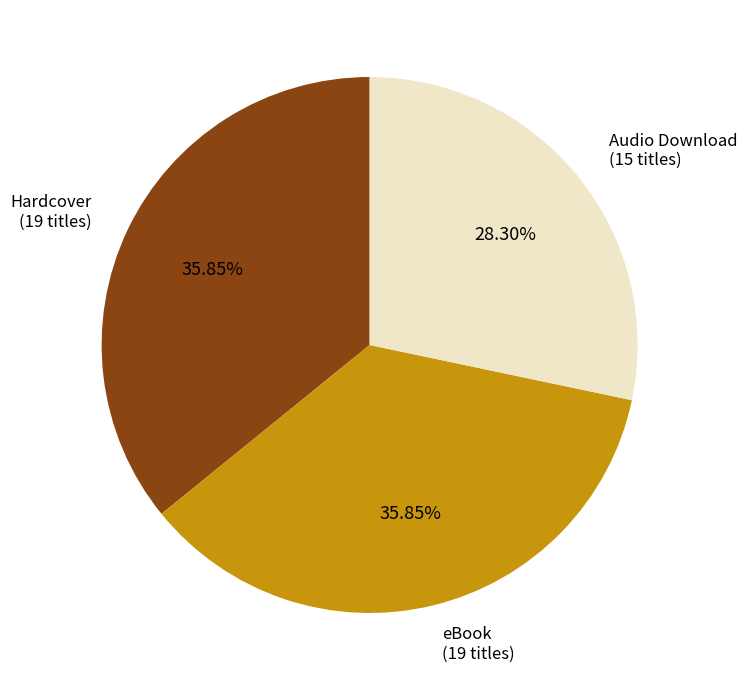

To the nearest percent, what is the combined percentage of Hardcover and Audio Download?

64%